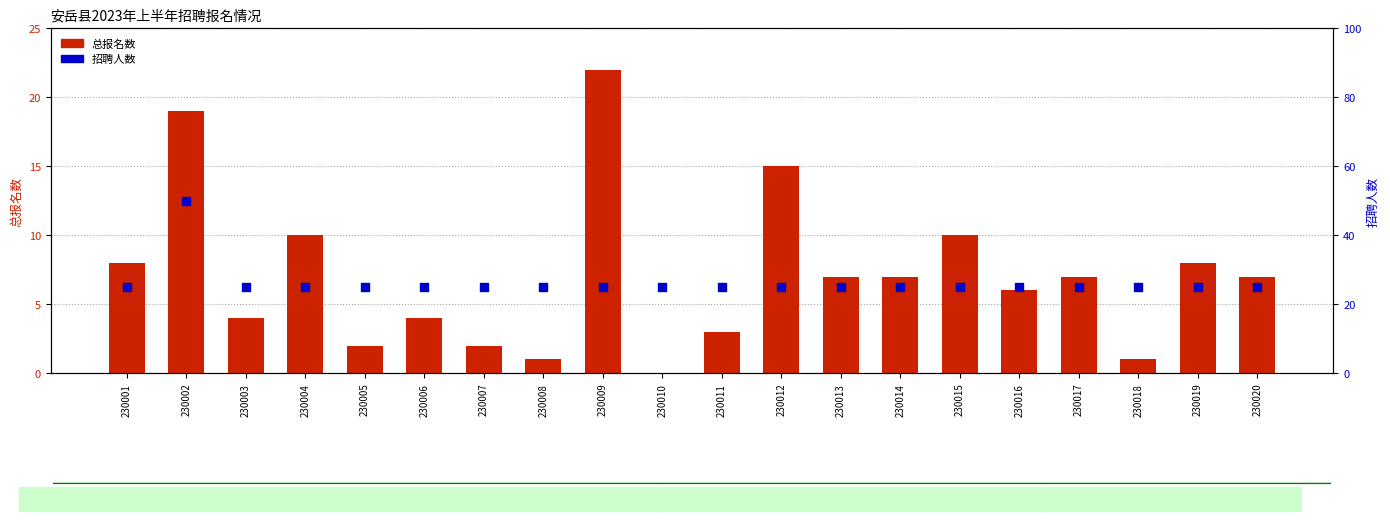

Is the value of 总报名数 at 230016 greater than the value of 招聘人数 at 230020?

No